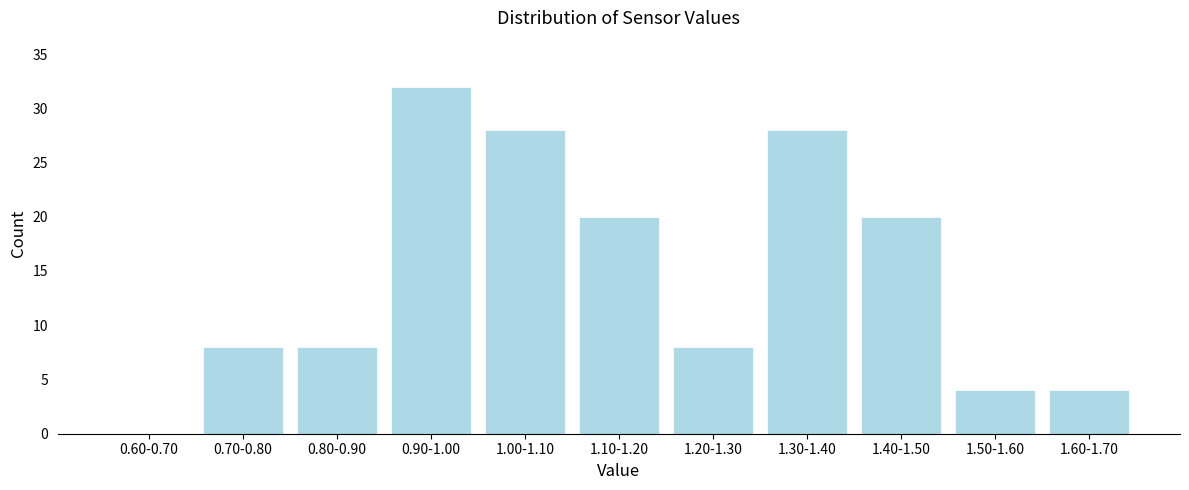

Reading right to left, list all the values displayed in this chart.

1.60-1.70=4	1.50-1.60=4	1.40-1.50=20	1.30-1.40=28	1.20-1.30=8	1.10-1.20=20	1.00-1.10=28	0.90-1.00=32	0.80-0.90=8	0.70-0.80=8	0.60-0.70=0